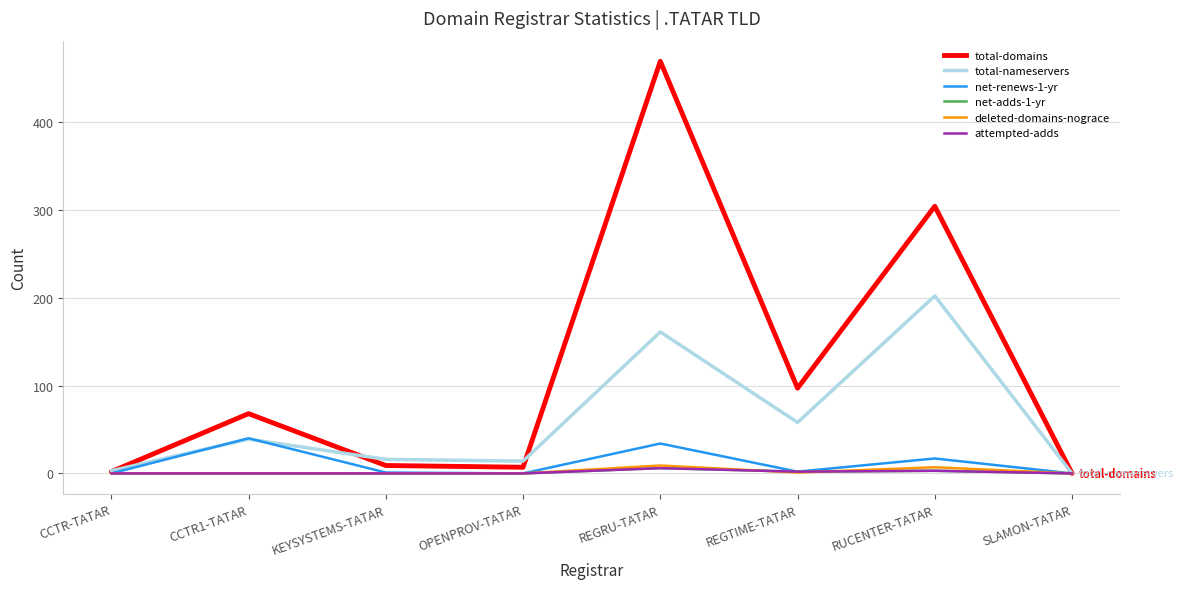

Reading left to right, extract all data points from this chart.

total-domains: 2	68	9	7	469	97	304	0
total-nameservers: 3	39	16	14	161	58	202	0
net-renews-1-yr: 0	40	1	0	34	2	17	0
net-adds-1-yr: 0	0	0	0	6	2	3	0
deleted-domains-nograce: 0	0	0	0	9	1	7	0
attempted-adds: 0	0	0	0	6	2	3	0